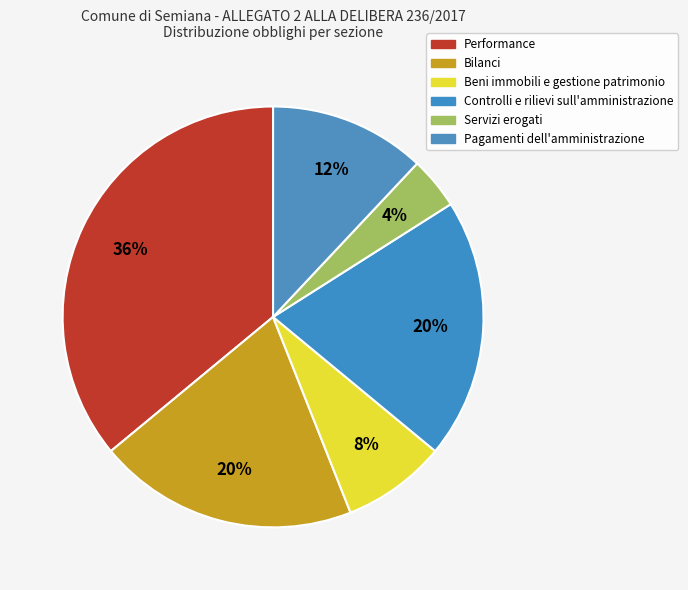

How many segments does this pie chart have?

6